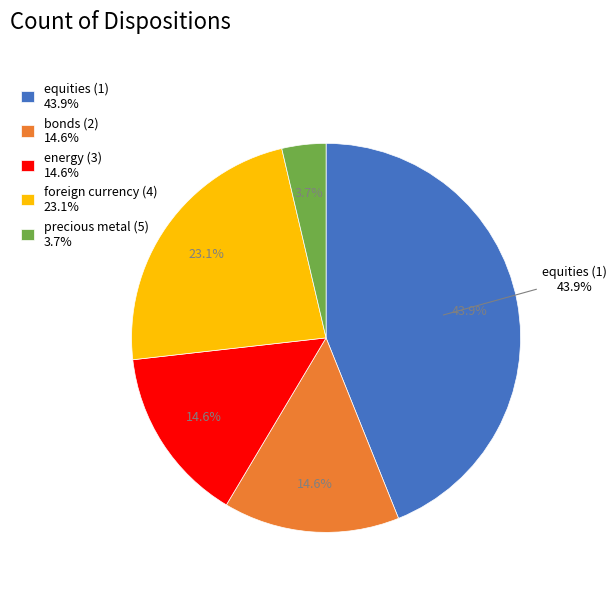

Combined, what portion of the pie is bonds (2) and energy (3)?

29.3%